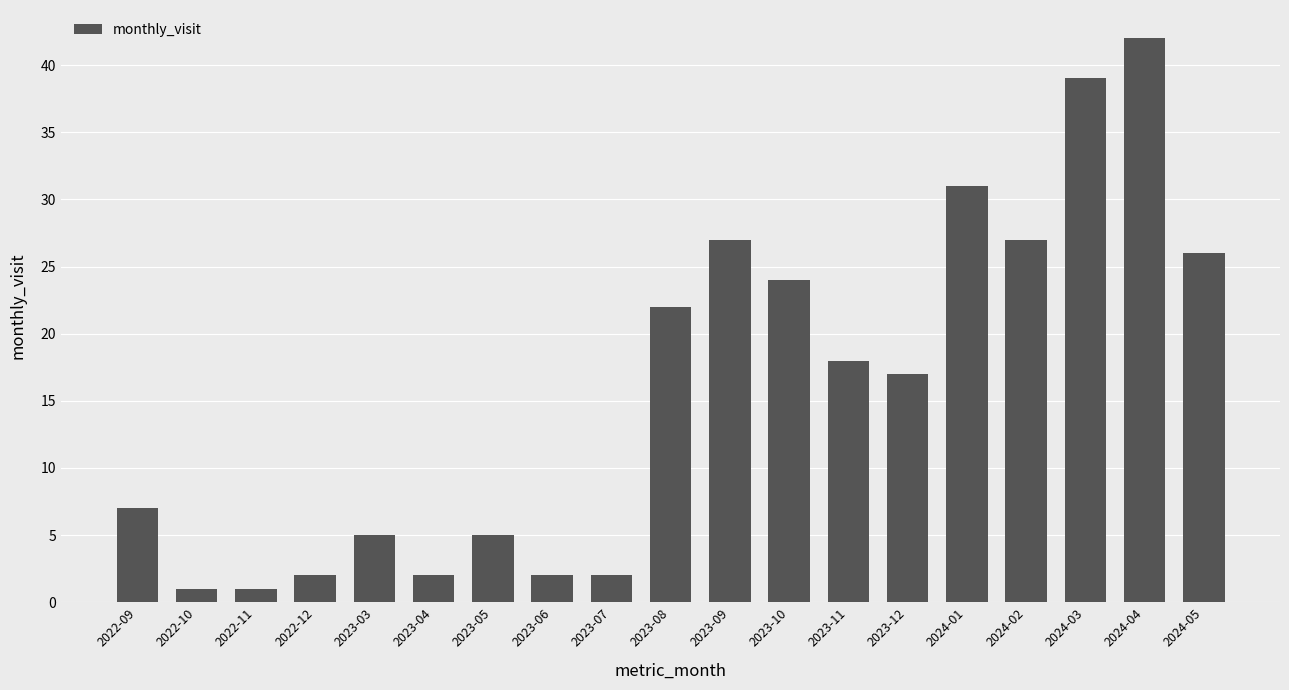

Which has a higher value, 2024-05 or 2023-04?

2024-05